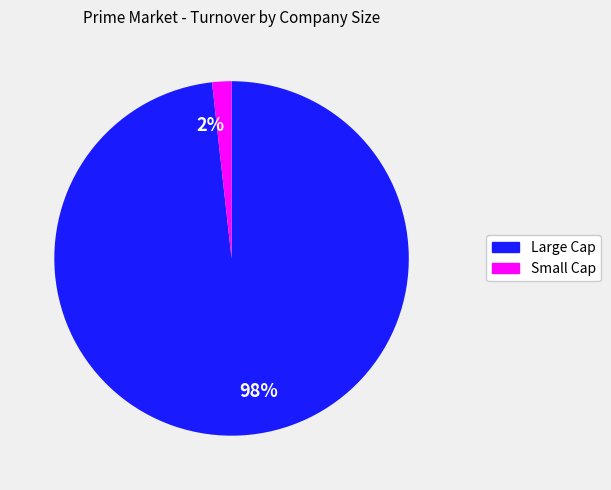

Between 2% and 98%, which is larger?

98%